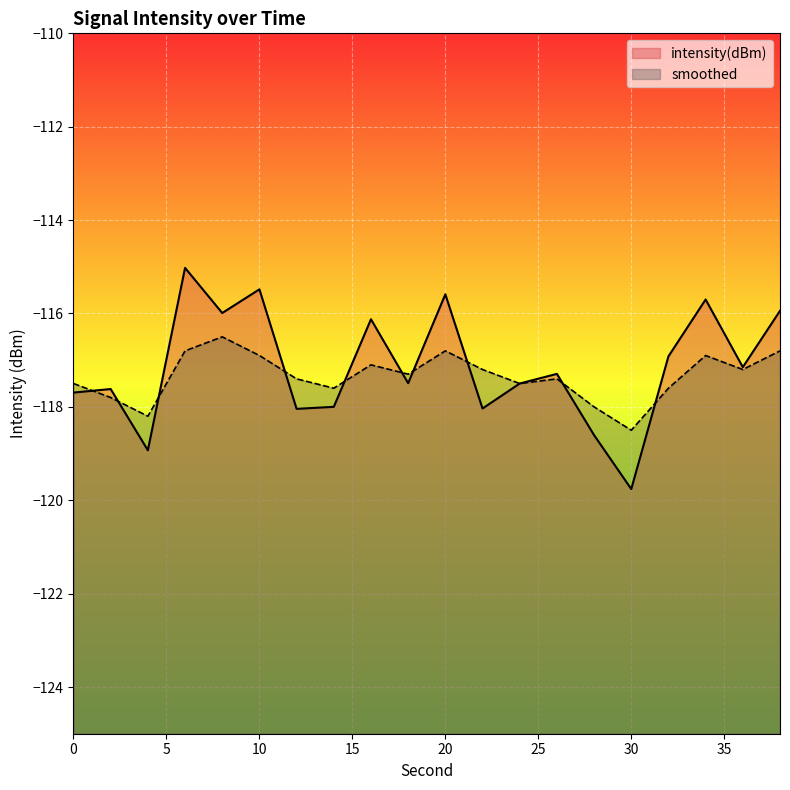

Reading left to right, extract all data points from this chart.

intensity(dBm): -117.7	-117.6	-118.9	-115.0	-116.0	-115.5	-118.0	-118.0	-116.1	-117.5	-115.6	-118.0	-117.5	-117.3	-118.6	-119.8	-116.9	-115.7	-117.1	-115.9
smoothed: -117.5	-117.8	-118.2	-116.8	-116.5	-116.9	-117.4	-117.6	-117.1	-117.3	-116.8	-117.2	-117.5	-117.4	-118.0	-118.5	-117.6	-116.9	-117.2	-116.8